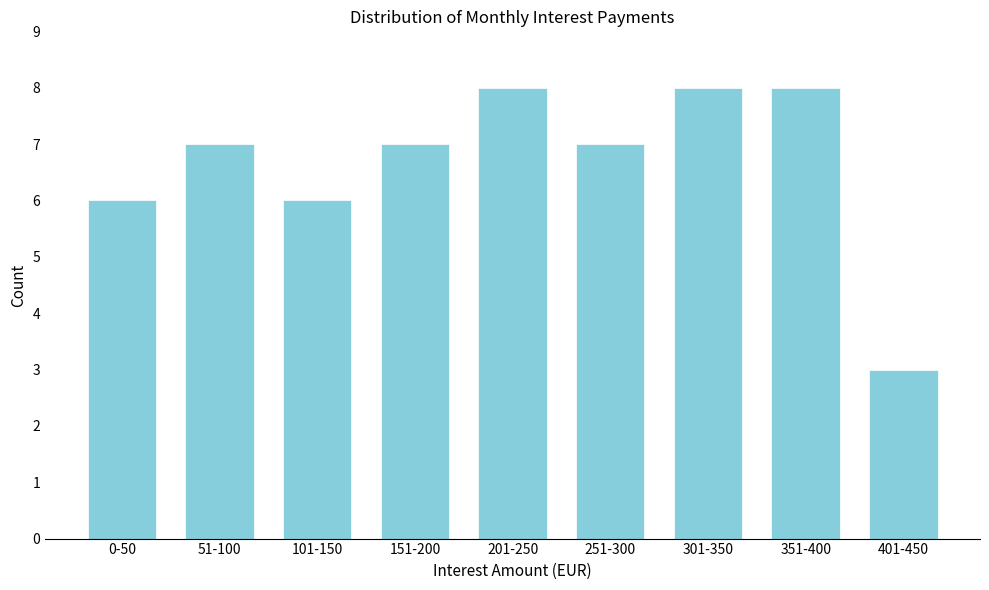

Reading right to left, extract all data points from this chart.

3	8	8	7	8	7	6	7	6